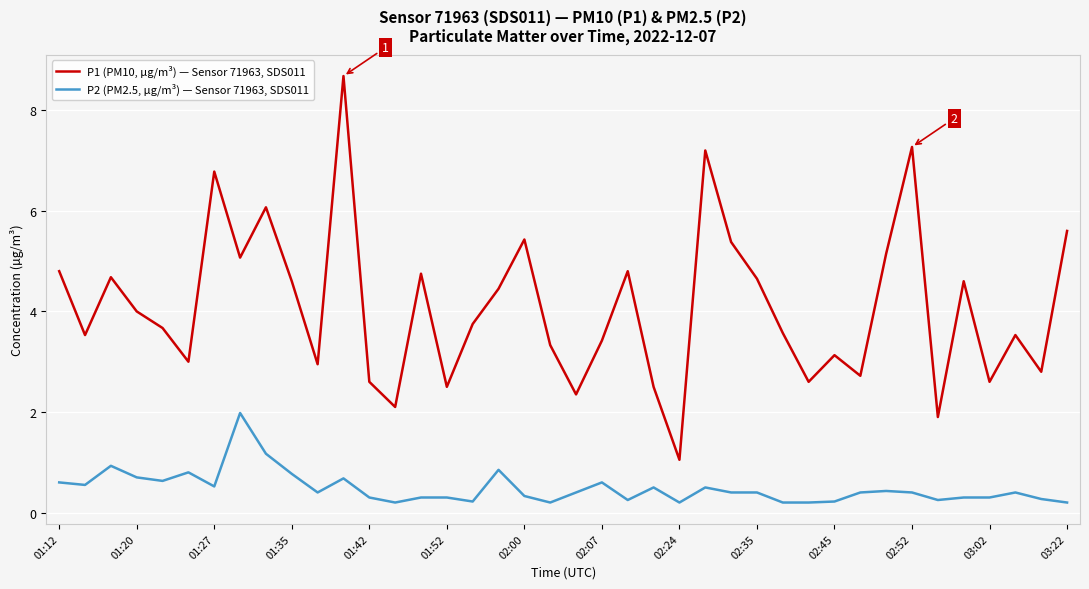

What is the difference between the maximum and minimum values in the P1 (PM10, µg/m³) — Sensor 71963, SDS011 series?

7.6